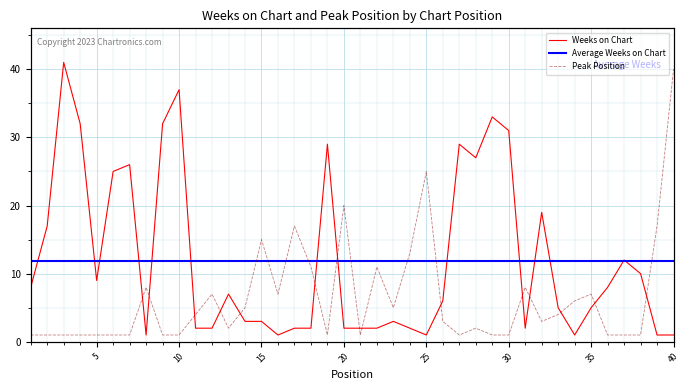

Reading right to left, extract all data points from this chart.

Weeks on Chart: 1	1	10	12	8	5	1	5	19	2	31	33	27	29	6	1	2	3	2	2	2	29	2	2	1	3	3	7	2	2	37	32	1	26	25	9	32	41	17	8
Peak Position: 40	17	1	1	1	7	6	4	3	8	1	1	2	1	3	25	13	5	11	1	20	1	11	17	7	15	5	2	7	4	1	1	8	1	1	1	1	1	1	1